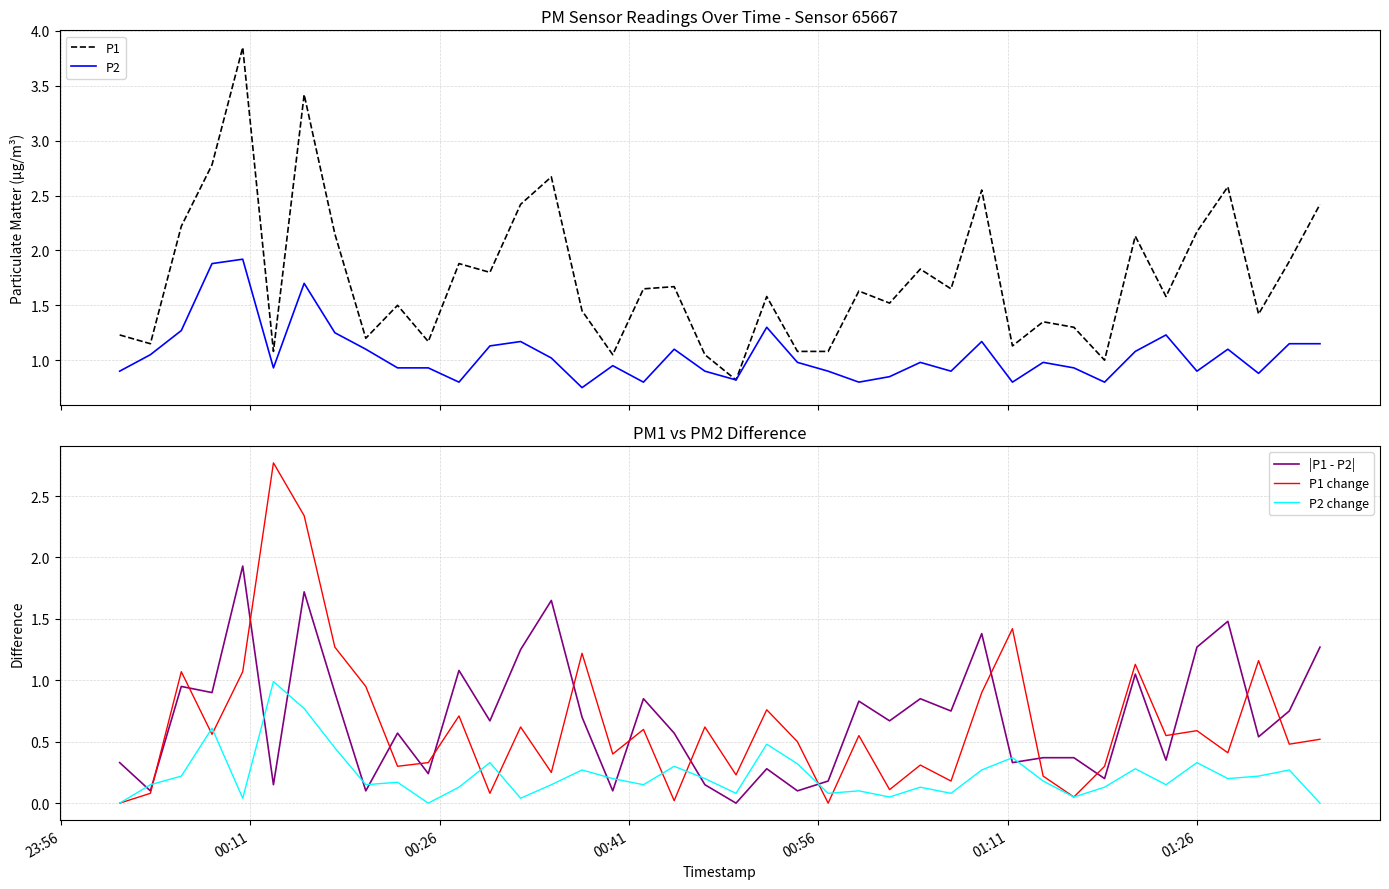

What is the highest value of the P1 change series?

2.8